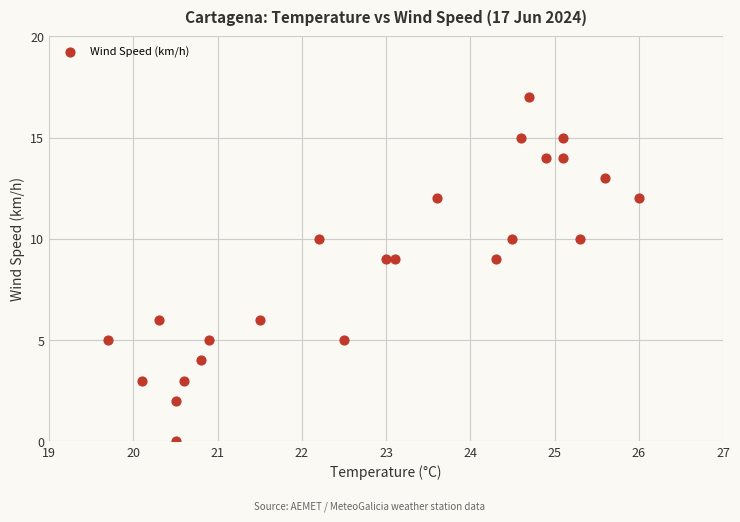

What is the range of Y values (max minus min)?

17